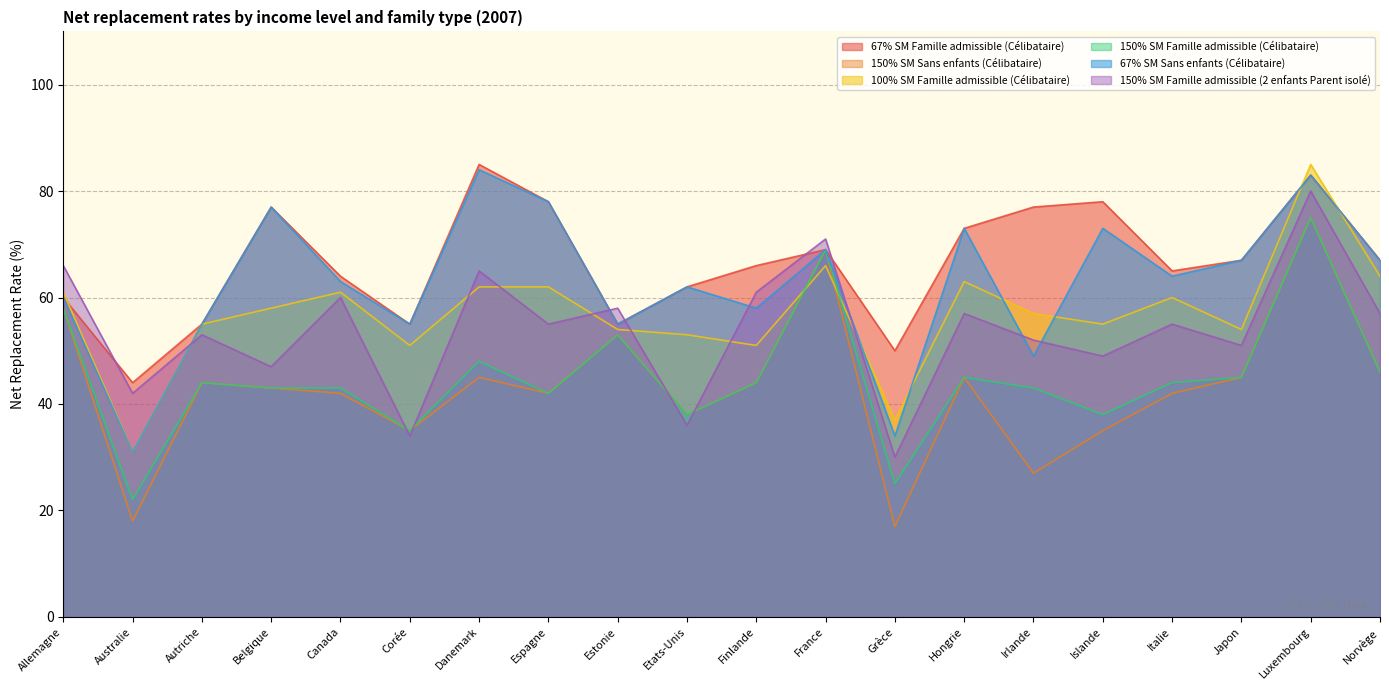

Is it true that 150% SM Sans enfants (Célibataire) equals 45 at Japon?

True